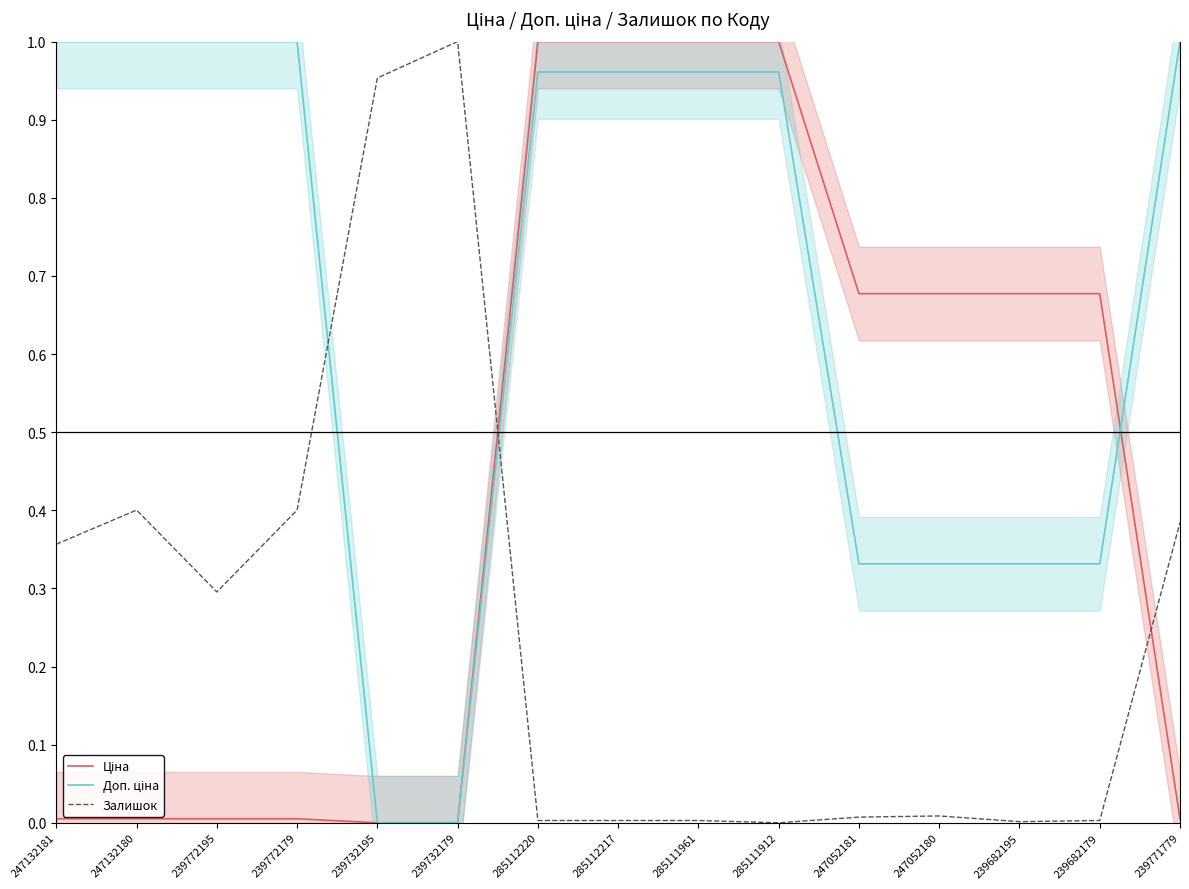

How many distinct data groups are displayed?

3